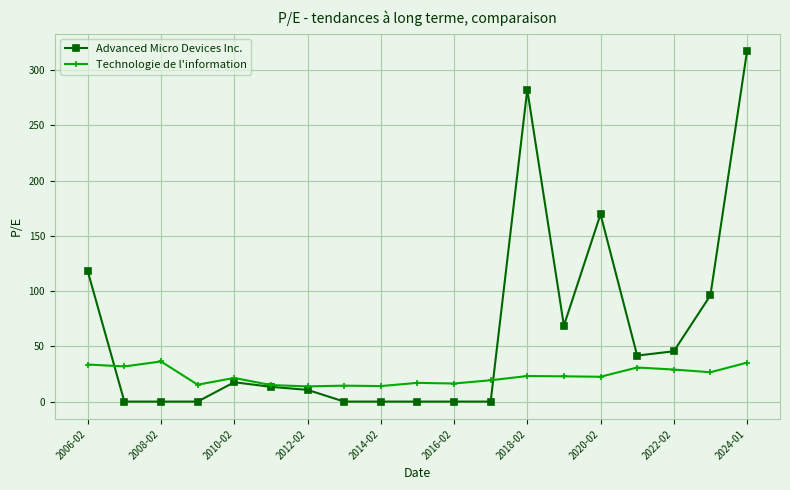

At how many categories does at least one series exceed 62?

6